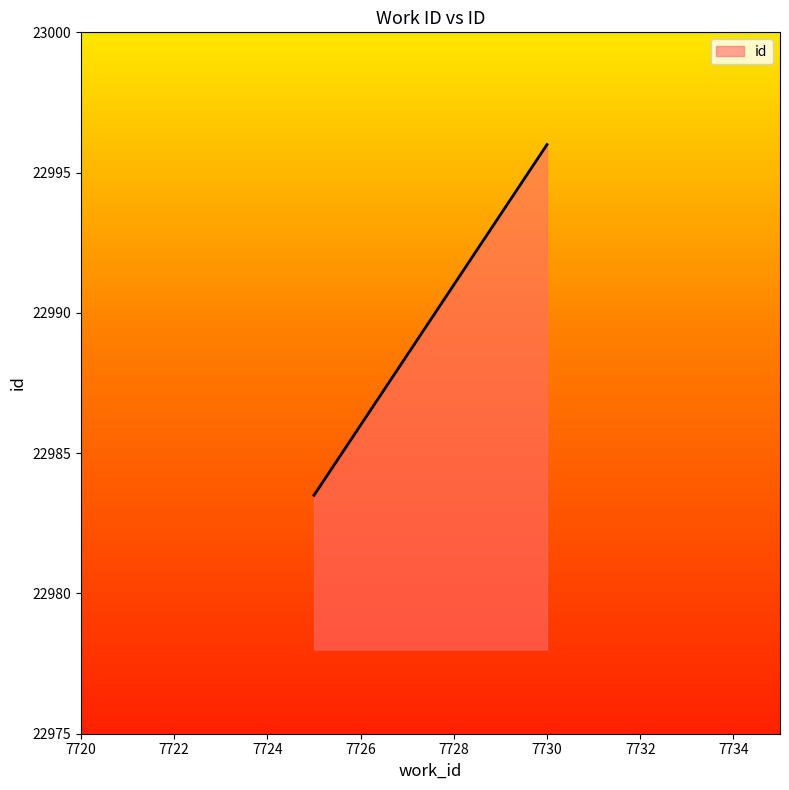

What is the smallest value displayed?

22983.5